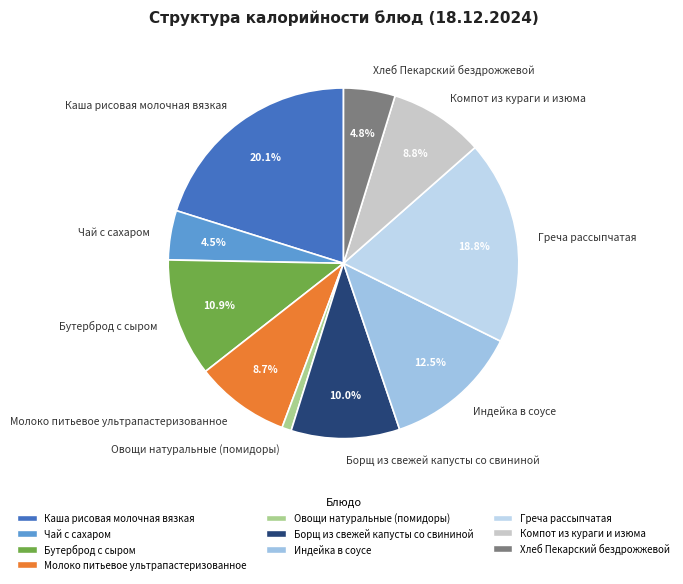

What is the ratio of the value at Бутерброд с сыром to the value at Чай с сахаром?

2.4